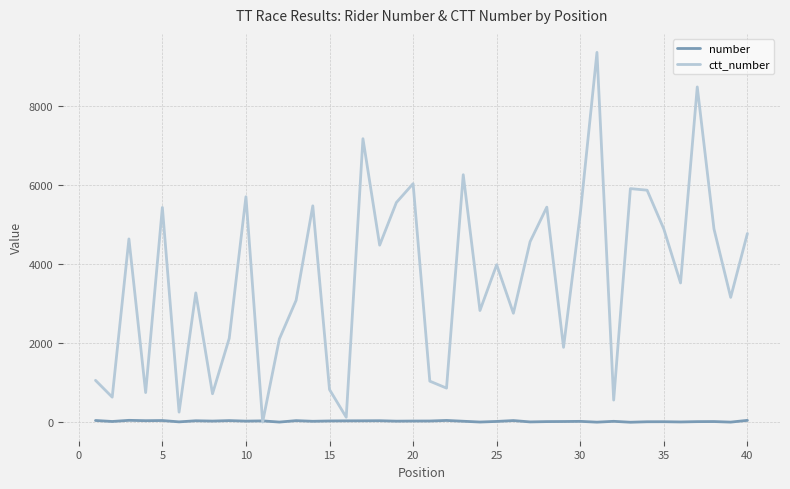

What is the highest value of the ctt_number series?

9367